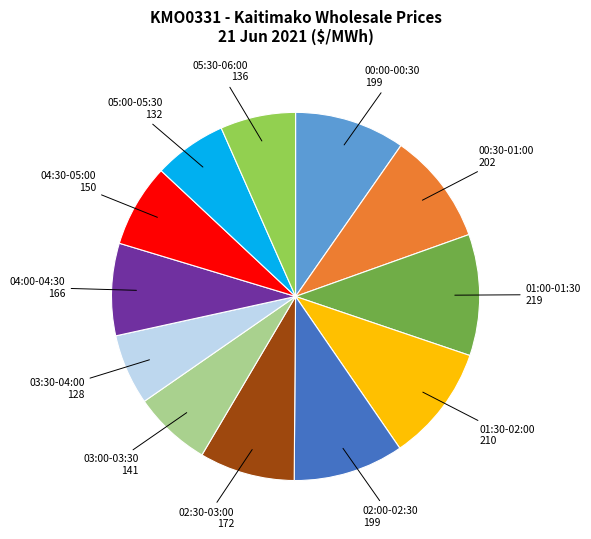

Is there a majority slice in this chart?

No